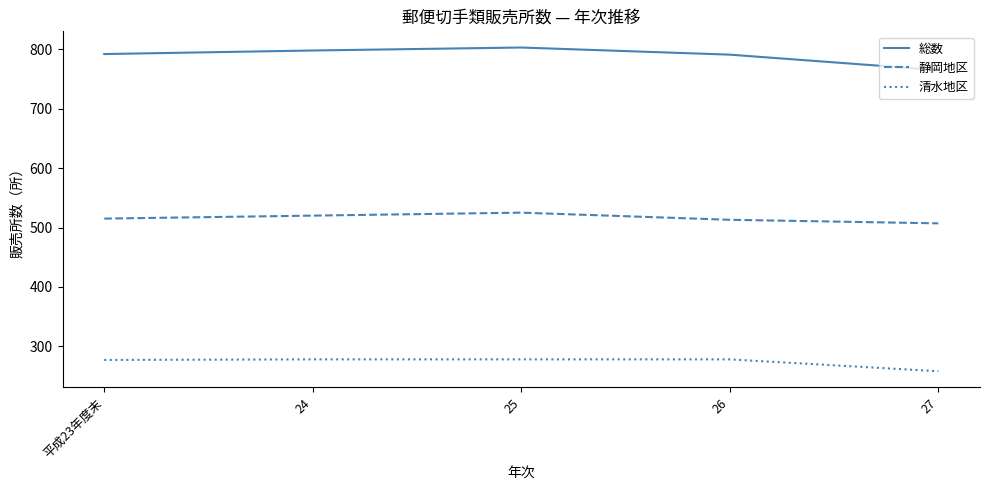

At which label is 清水地区 closest to 268?

平成23年度末